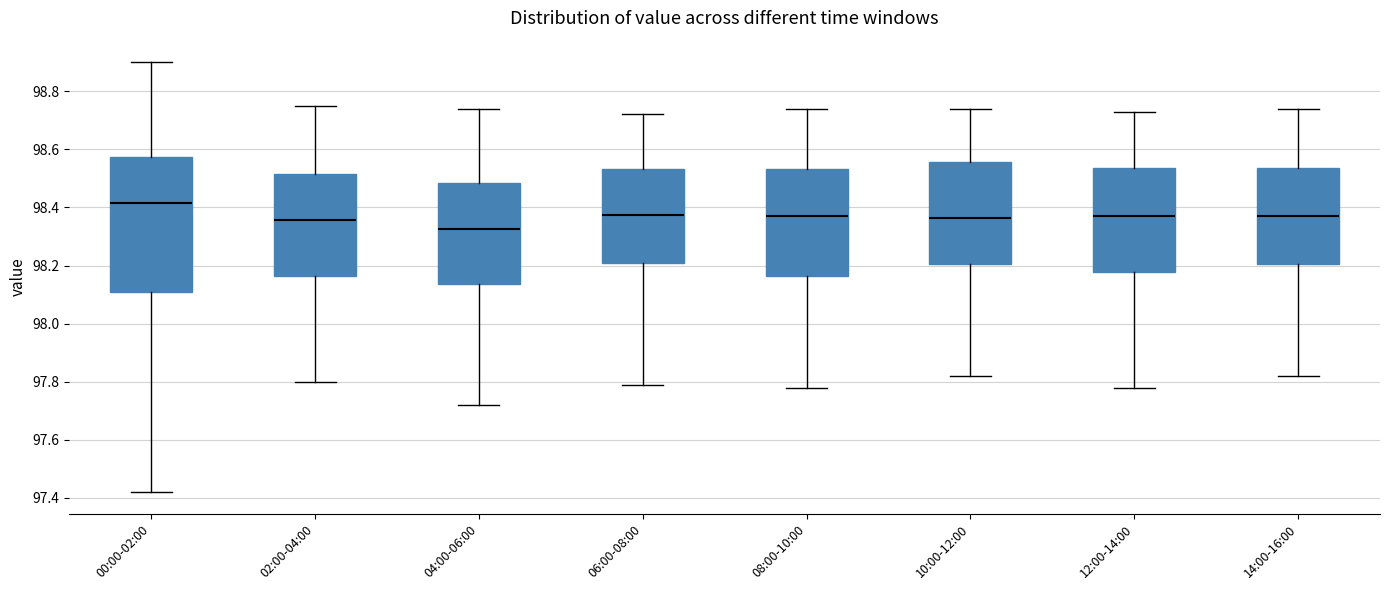

Reading left to right, transcribe this box plot: for each box, give where its median line is, the range the box spans, and where its two whiskers end, as read against the y-axis. The values are not printed on the chart, so give them approximately, as read against the axis.

00:00-02:00: median 98.42, box 98.12 to 98.58, whiskers 97.42 to 98.90
02:00-04:00: median 98.36, box 98.16 to 98.52, whiskers 97.80 to 98.76
04:00-06:00: median 98.32, box 98.14 to 98.48, whiskers 97.72 to 98.74
06:00-08:00: median 98.38, box 98.22 to 98.54, whiskers 97.80 to 98.72
08:00-10:00: median 98.38, box 98.16 to 98.54, whiskers 97.78 to 98.74
10:00-12:00: median 98.36, box 98.20 to 98.56, whiskers 97.82 to 98.74
12:00-14:00: median 98.38, box 98.18 to 98.54, whiskers 97.78 to 98.74
14:00-16:00: median 98.38, box 98.20 to 98.54, whiskers 97.82 to 98.74